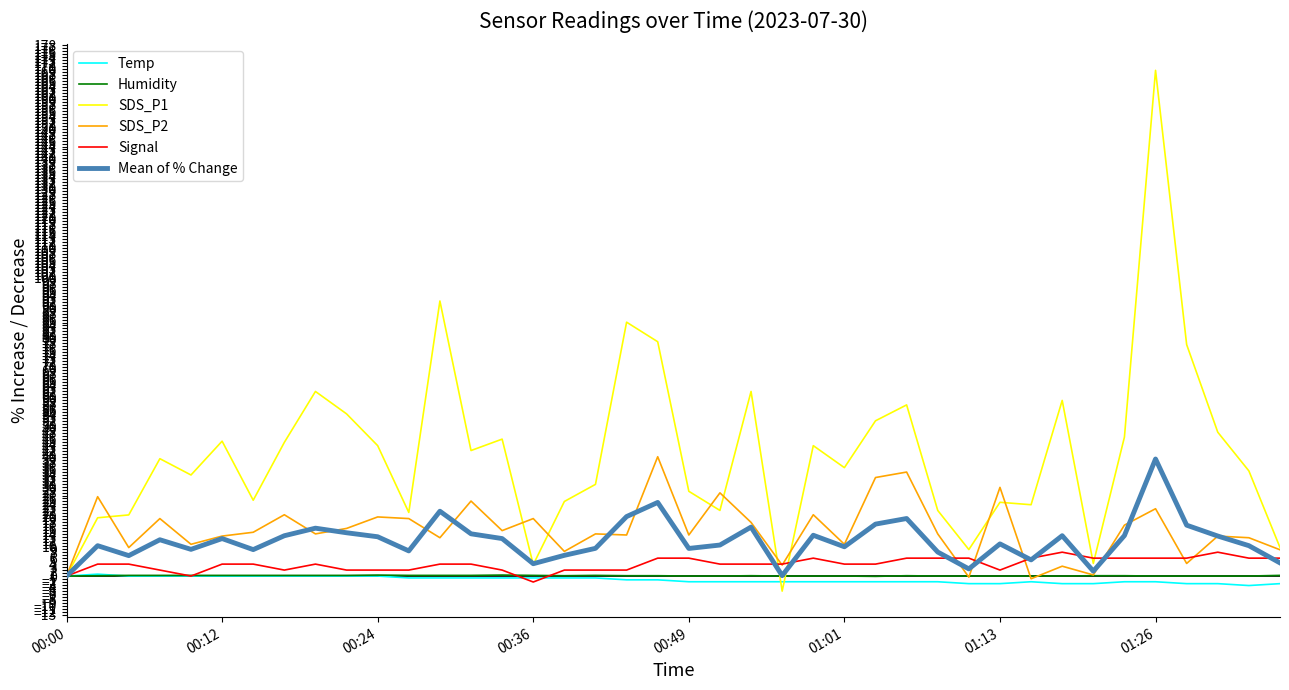

Which series has the largest total across all categories?

SDS_P1